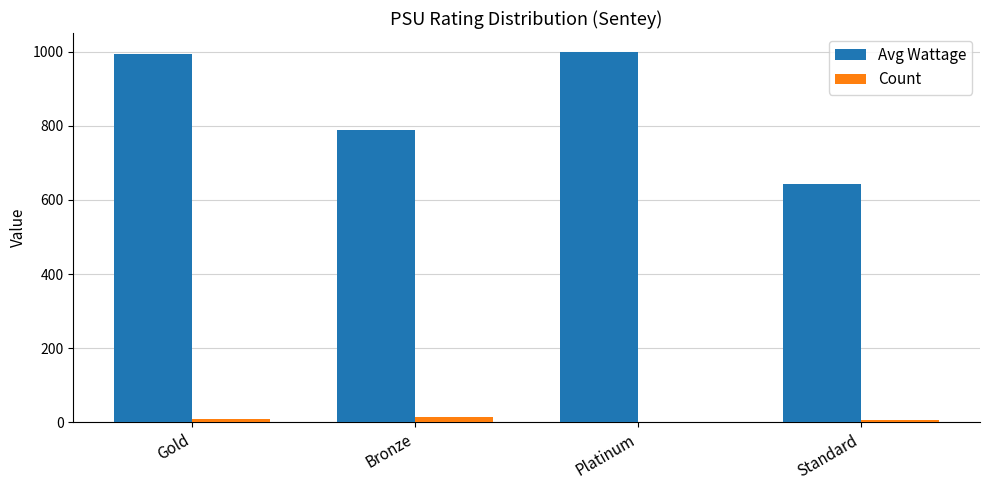

What is the greatest value displayed?

1000.0